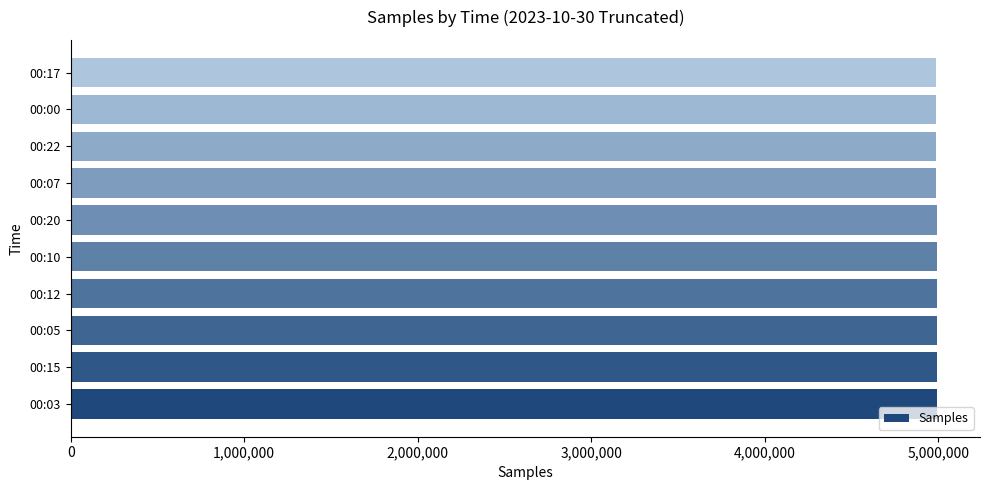

Approximately how many times larger is the value at 00:15 compared to 00:17?

1.0